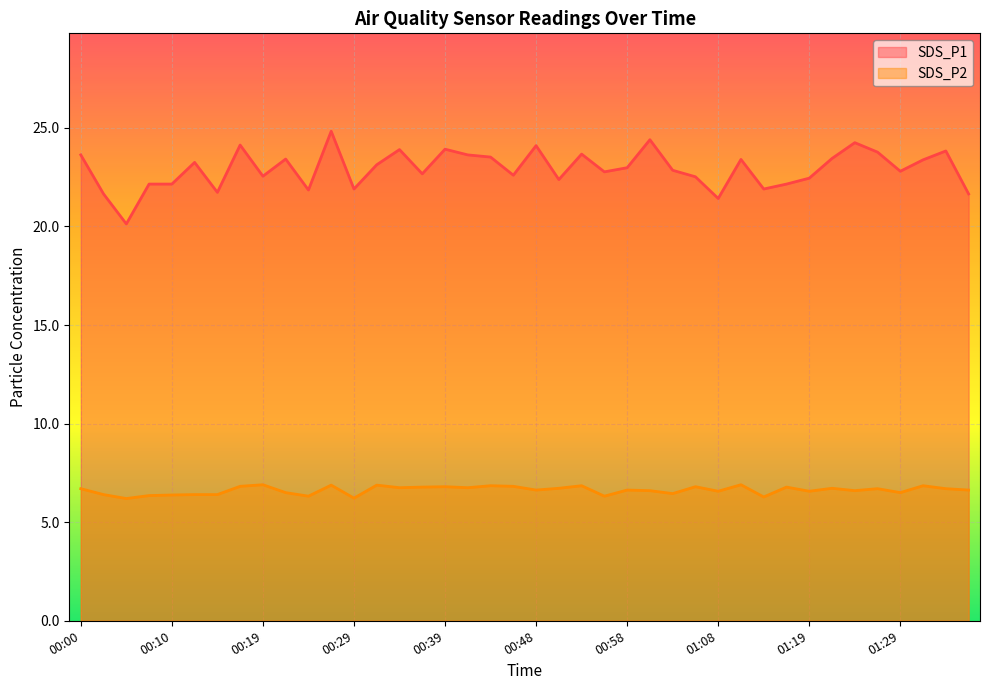

True or false: SDS_P2 and SDS_P1 intersect in this chart.

False